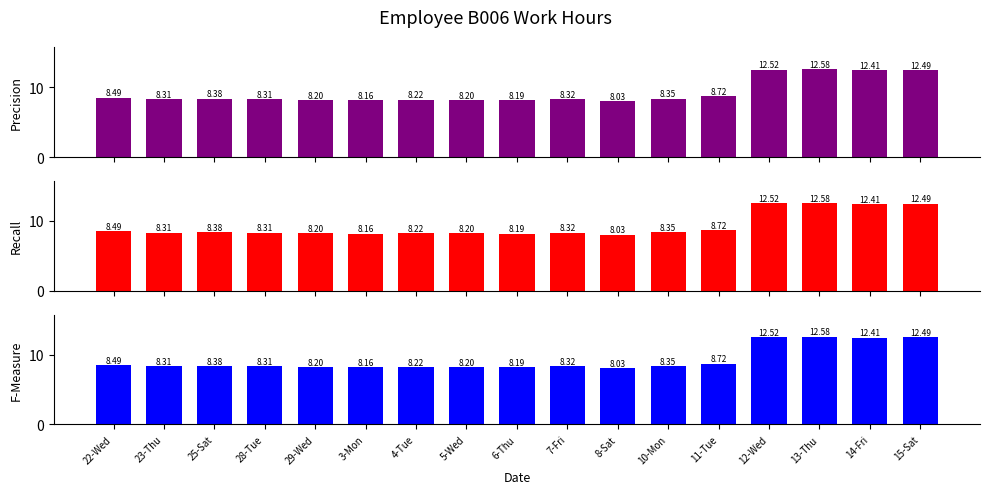

What is the difference between the maximum and minimum values in the Recall series?

4.6